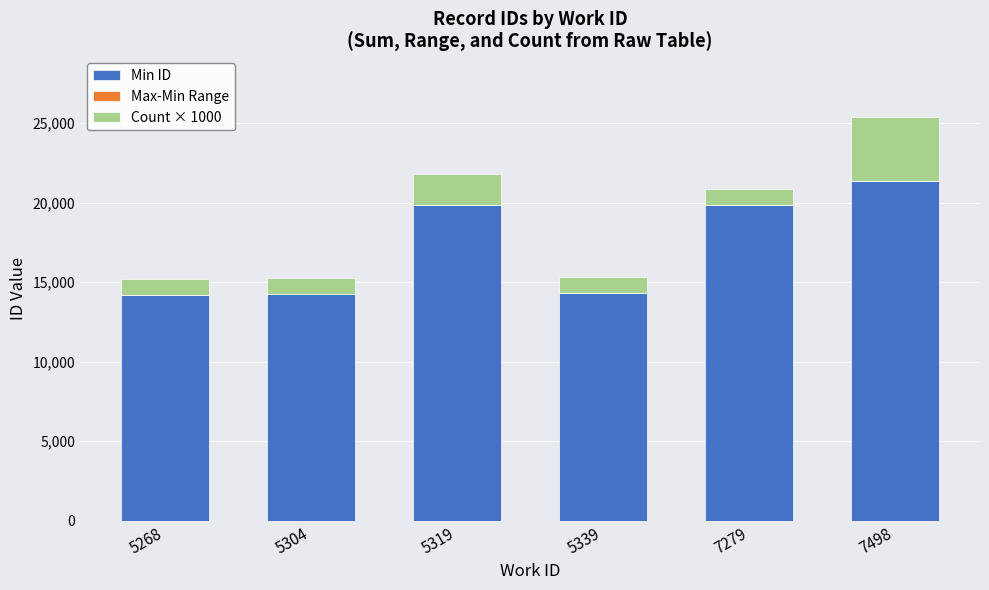

Is it true that Min ID equals 7436 at 5268?

False